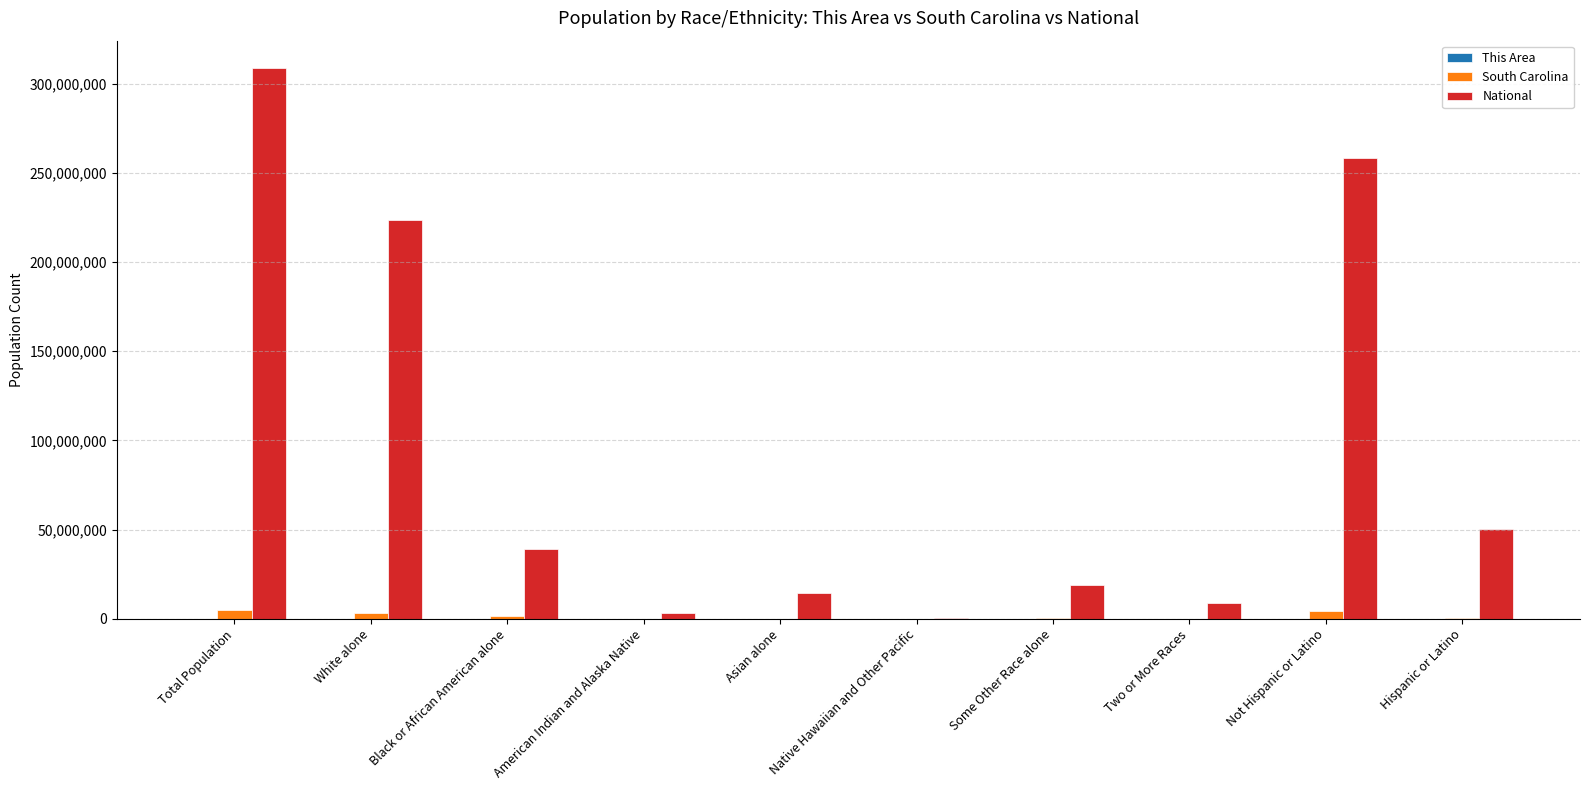

Which category has the highest value across all series?

Total Population